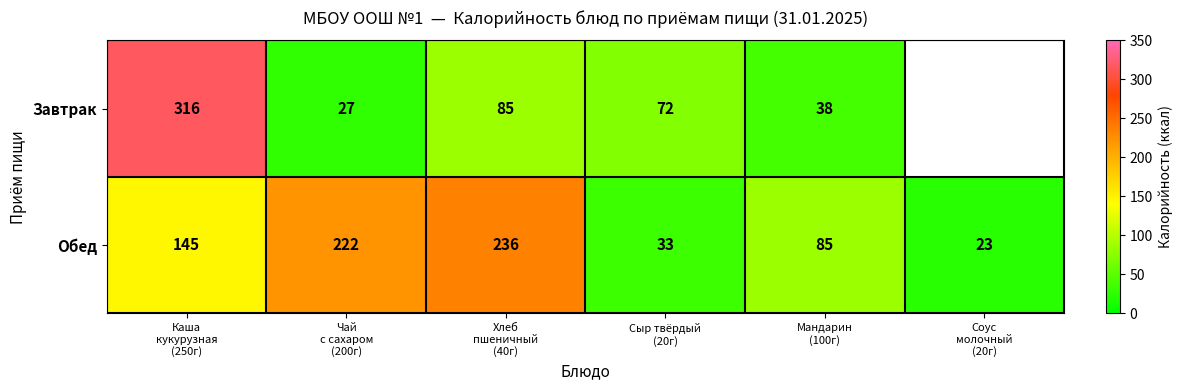

What is the difference between the second highest and second lowest values in the Обед series?

189